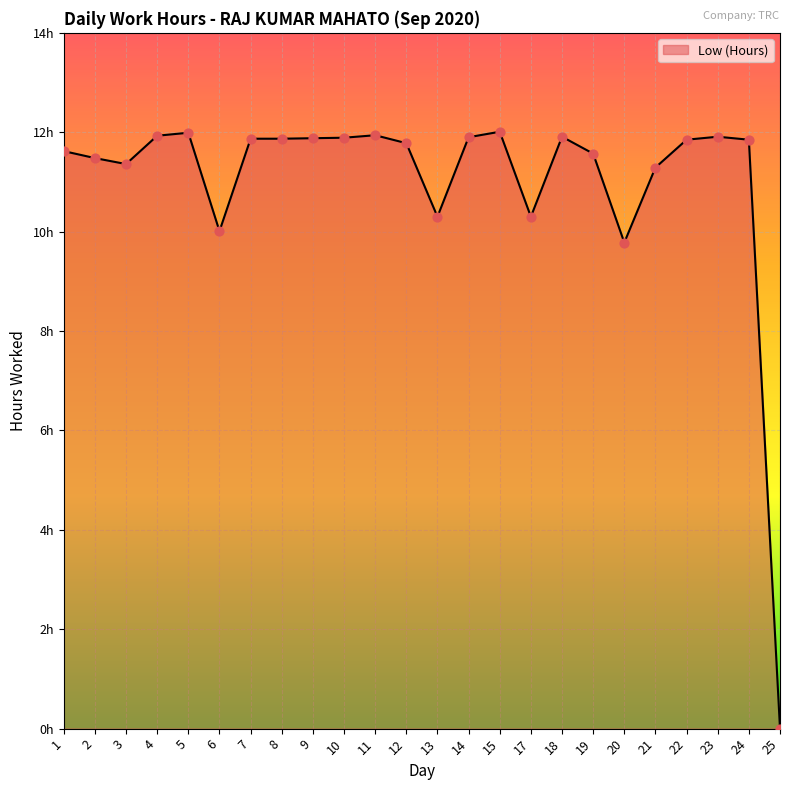

Is this an area chart (filled region under the line)?

Yes